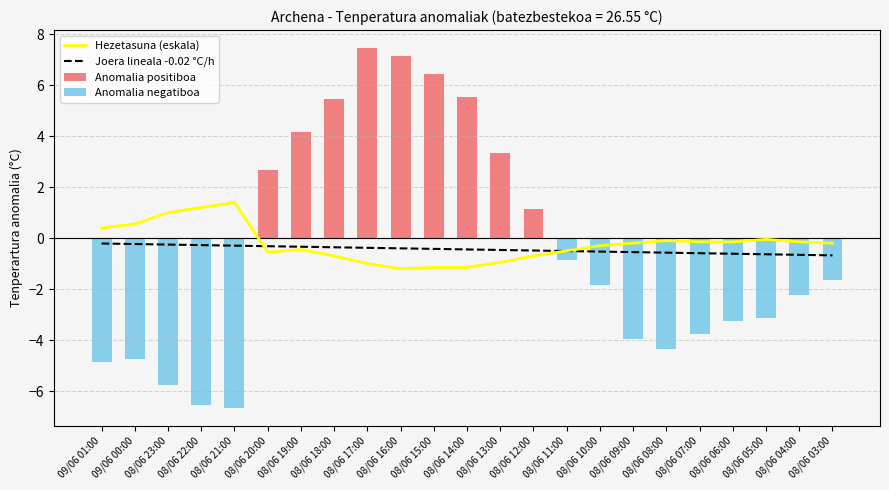

What are all the series names shown in the legend?

Hezetasuna (eskala), Joera lineala -0.02 °C/h, Anomalia positiboa, Anomalia negatiboa